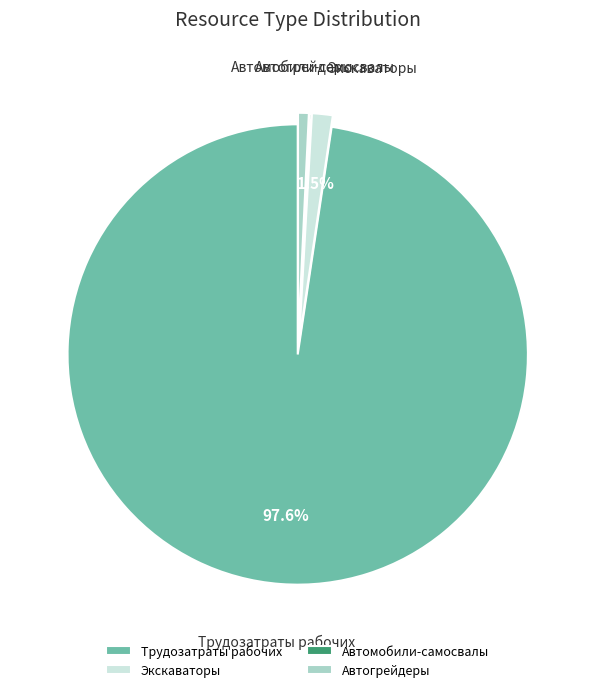

How much of the chart is everything except Экскаваторы?

98.5%